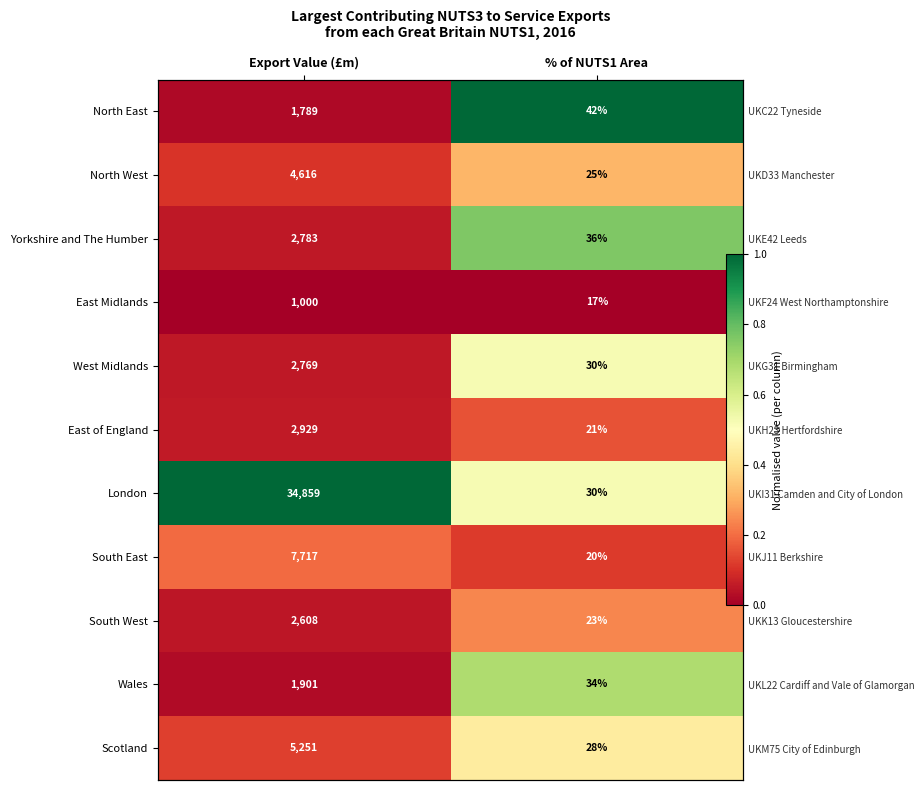

At how many categories does at least one series exceed 0?

2